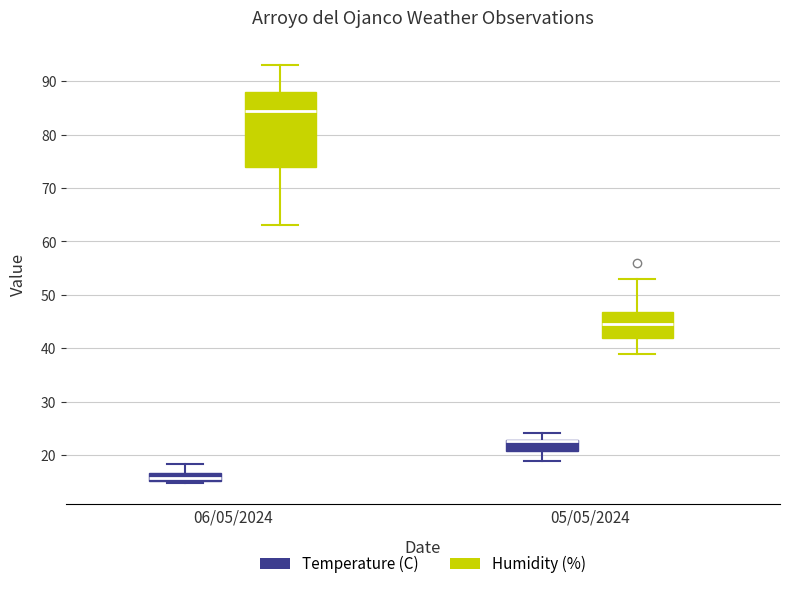

Reading left to right, read every box against the y-axis: the position of its median line, the range the box covers, and the ends of its whiskers. The values are not printed on the chart, so give them approximately, as read against the axis.

06/05/2024 (Temperature (C)): median 16, box 15 to 17, whiskers 15 to 18
06/05/2024 (Humidity (%)): median 85, box 74 to 88, whiskers 63 to 93
05/05/2024 (Temperature (C)): median 23 (drawn on the box's upper edge), box 21 to 23, whiskers 19 to 24
05/05/2024 (Humidity (%)): median 45, box 42 to 47, whiskers 39 to 53